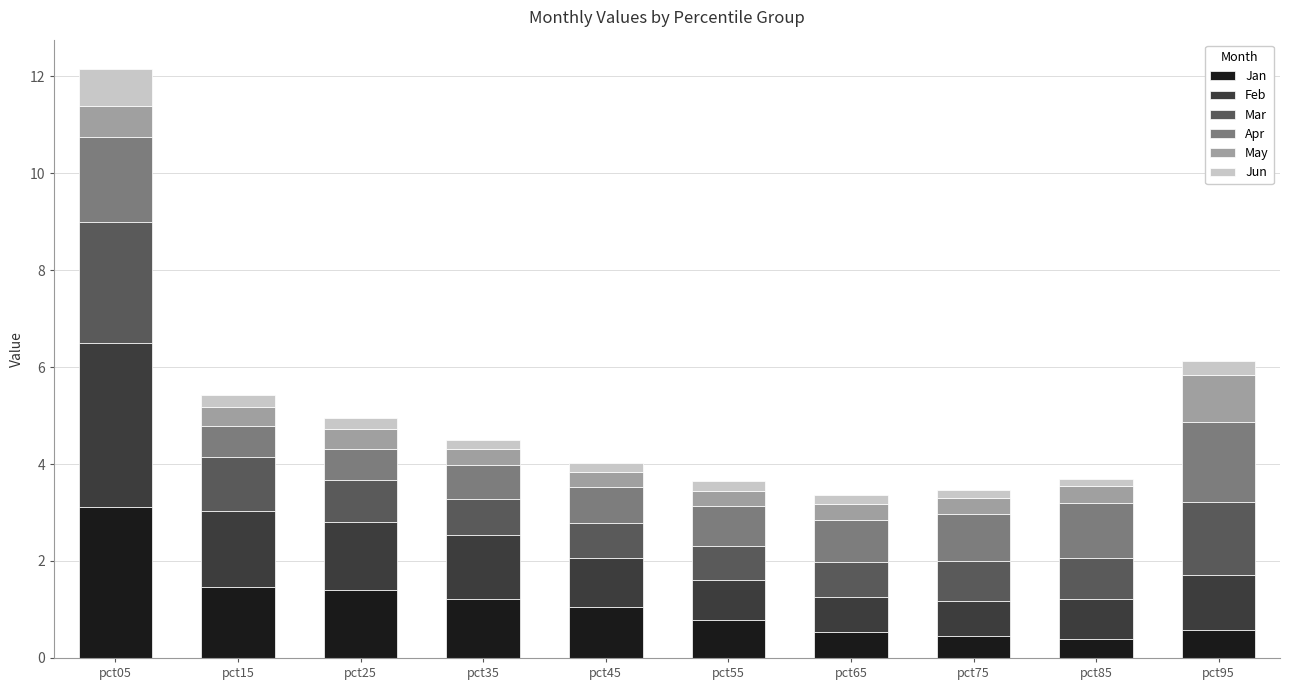

What is the average value of the Jan series?

1.1